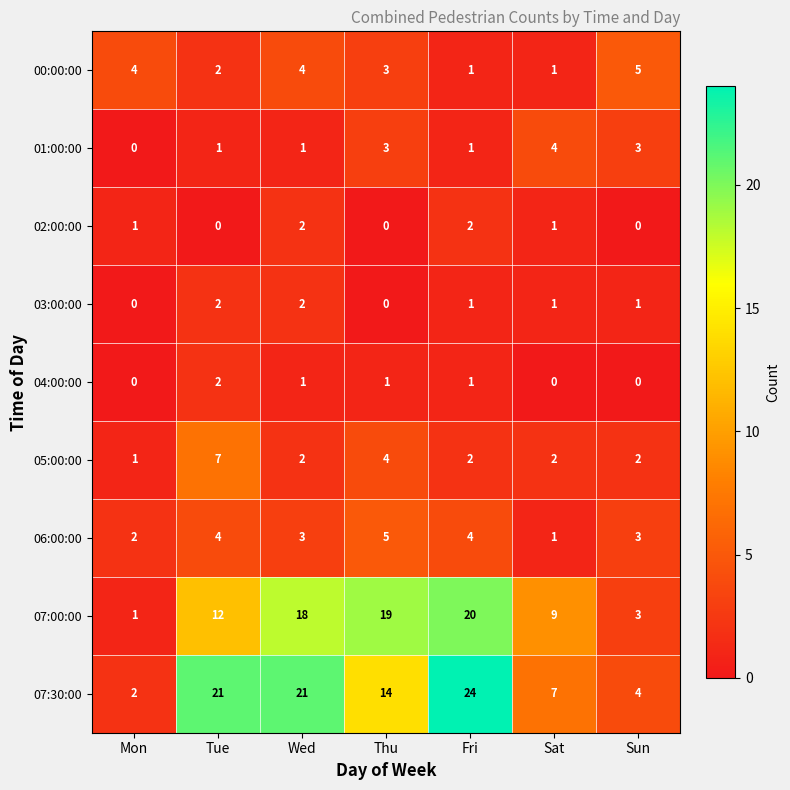

Read the 07:30:00 value at Tue, to the nearest 10.

20